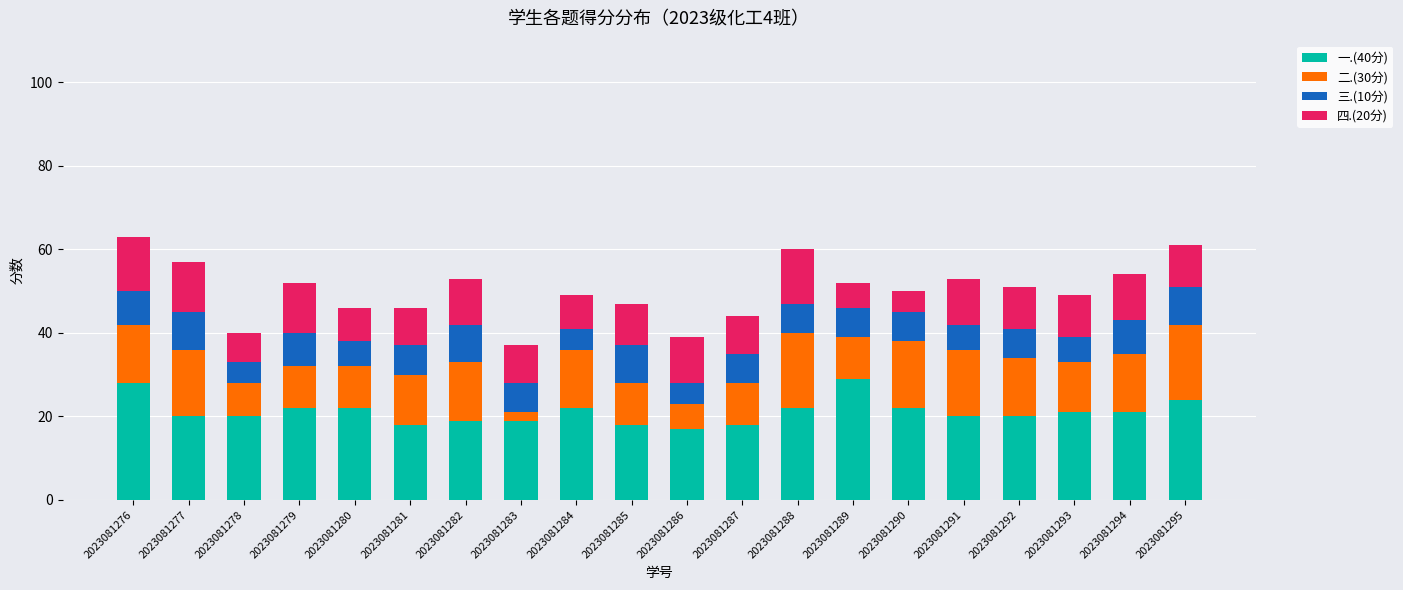

What is the total value across all series at 2023081289?

52